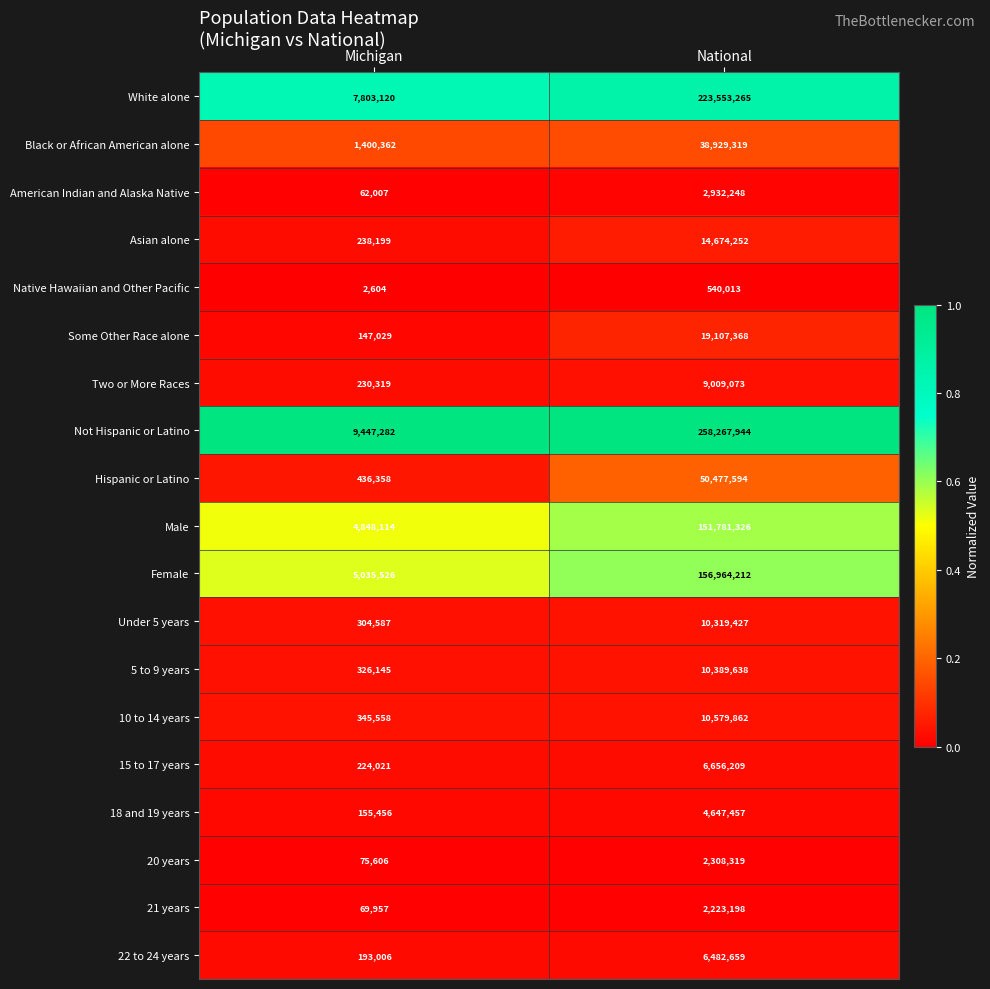

What is the approximate value of Native Hawaiian and Other Pacific at National?

540013